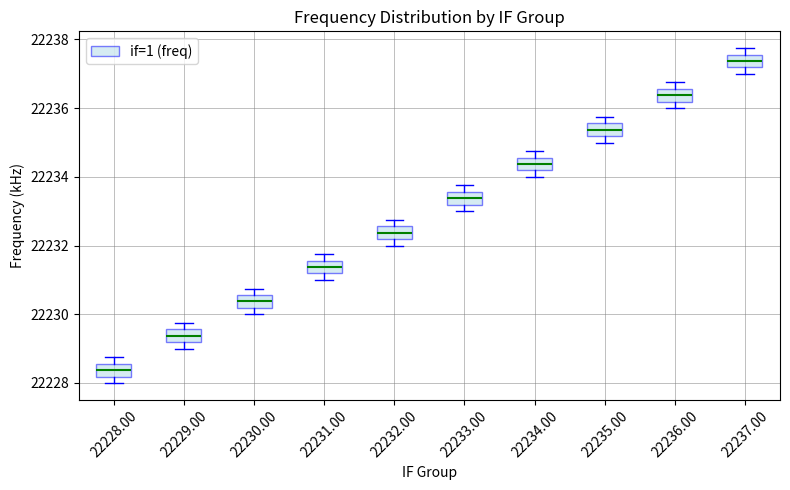

Reading left to right, transcribe this box plot: for each box, give where its median line is, the range the box spans, and where its two whiskers end, as read against the y-axis. The values are not printed on the chart, so give them approximately, as read against the axis.

22228.00: median 22228.4, box 22228.2 to 22228.6, whiskers 22228.0 to 22228.8
22229.00: median 22229.4, box 22229.2 to 22229.6, whiskers 22229.0 to 22229.8
22230.00: median 22230.4, box 22230.2 to 22230.6, whiskers 22230.0 to 22230.8
22231.00: median 22231.4, box 22231.2 to 22231.6, whiskers 22231.0 to 22231.8
22232.00: median 22232.4, box 22232.2 to 22232.6, whiskers 22232.0 to 22232.8
22233.00: median 22233.4, box 22233.2 to 22233.6, whiskers 22233.0 to 22233.8
22234.00: median 22234.4, box 22234.2 to 22234.6, whiskers 22234.0 to 22234.8
22235.00: median 22235.4, box 22235.2 to 22235.6, whiskers 22235.0 to 22235.8
22236.00: median 22236.4, box 22236.2 to 22236.6, whiskers 22236.0 to 22236.8
22237.00: median 22237.4, box 22237.2 to 22237.6, whiskers 22237.0 to 22237.8